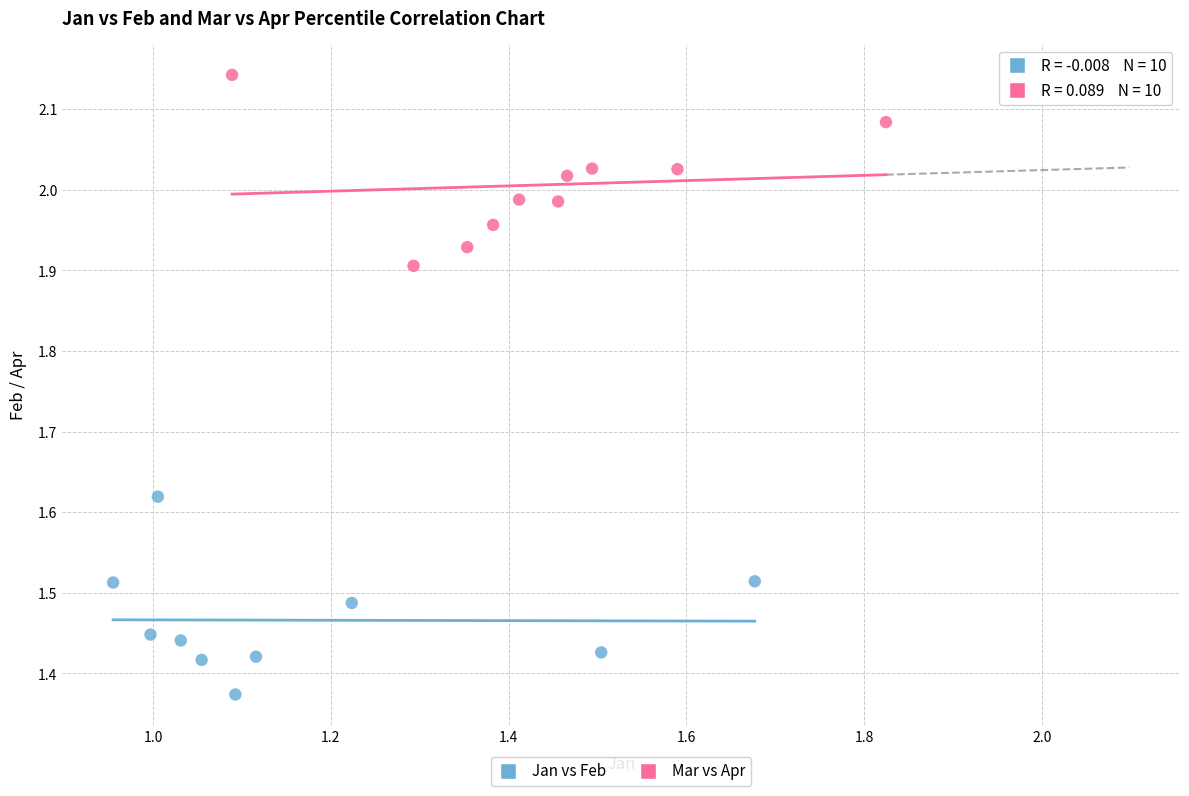

Which series reaches the maximum Y coordinate?

Mar vs Apr